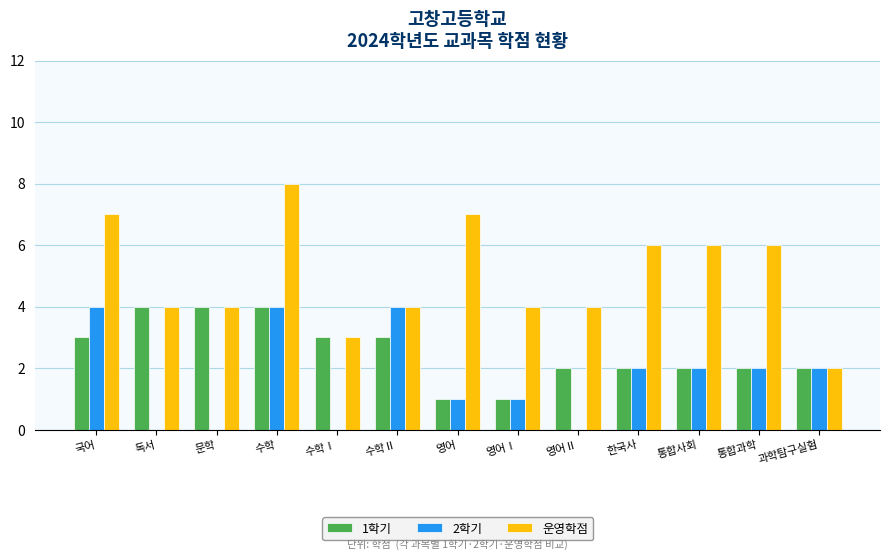

The value of 운영학점 at 한국사 is 6. True or false?

True